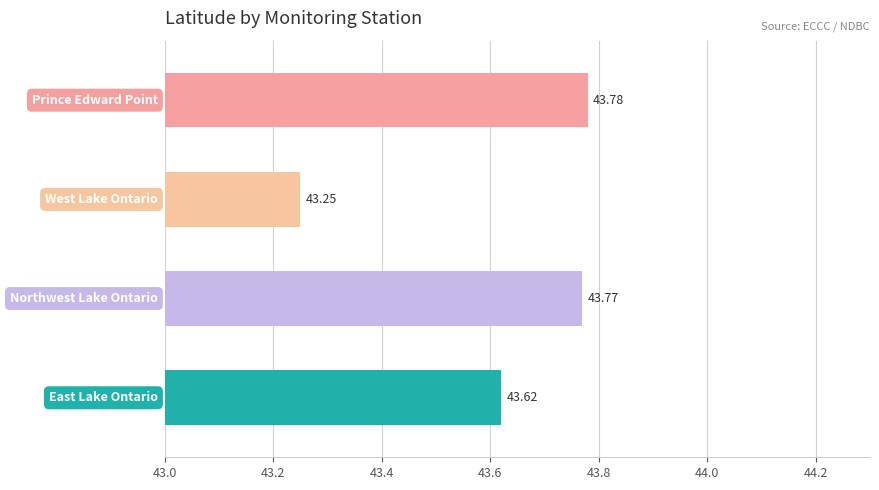

Are the bars horizontal?

Yes